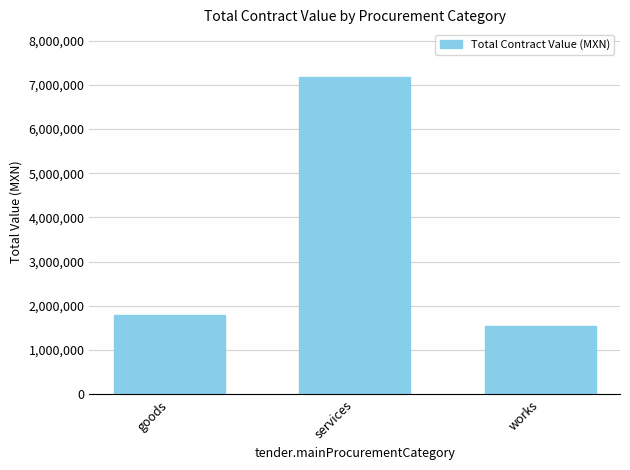

Which label corresponds to the largest value in the chart?

services